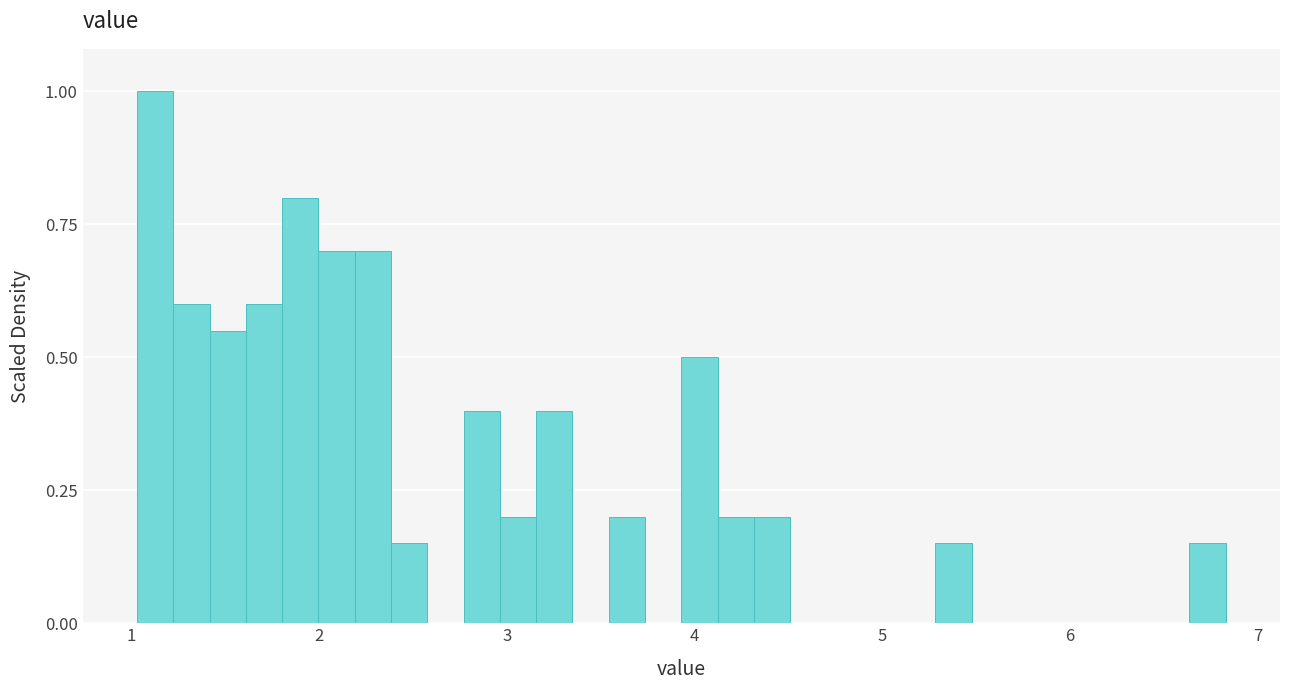

Read against the x-axis, roughly where is the centre of the tallest bar?

1.1